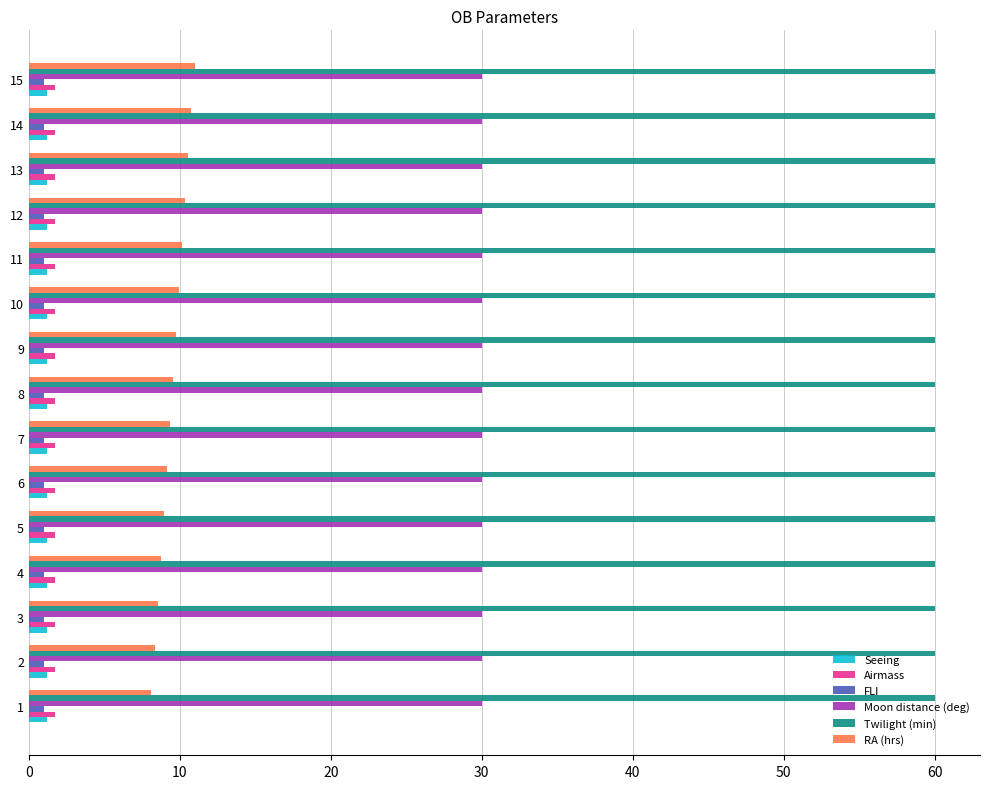

The Moon distance (deg) series shows 40.4 at 5. True or false?

False